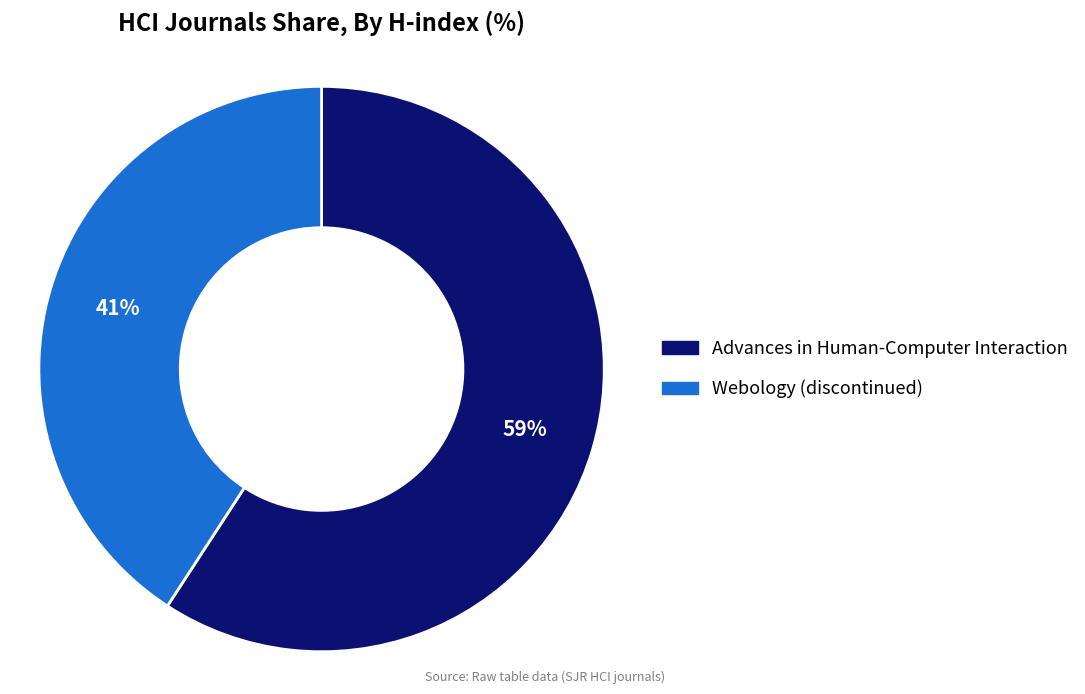

Do Advances in Human-Computer Interaction and Webology (discontinued) together represent more than half of the pie?

Yes